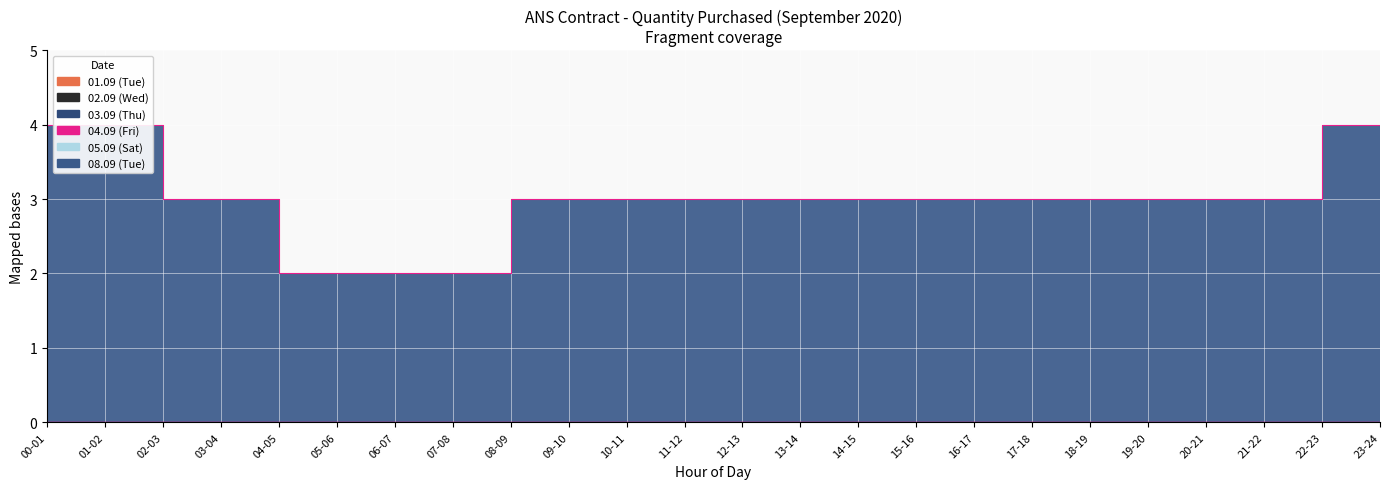

Reading left to right, list all the values displayed in this chart.

01.09: 0	0	0	0	0	0	0	0	0	0	0	0	0	0	0	0	0	0	0	0	0	0	0	0
02.09: 0	0	0	0	0	0	0	0	0	0	0	0	0	0	0	0	0	0	0	0	0	0	0	0
03.09: 0	0	0	0	0	0	0	0	0	0	0	0	0	0	0	0	0	0	0	0	0	0	0	0
04.09: 0	0	0	0	0	0	0	0	0	0	0	0	0	0	0	0	0	0	0	0	0	0	0	0
05.09: 0	0	0	0	0	0	0	0	0	0	0	0	0	0	0	0	0	0	0	0	0	0	0	0
08.09: 4	4	3	3	2	2	2	2	3	3	3	3	3	3	3	3	3	3	3	3	3	3	4	4